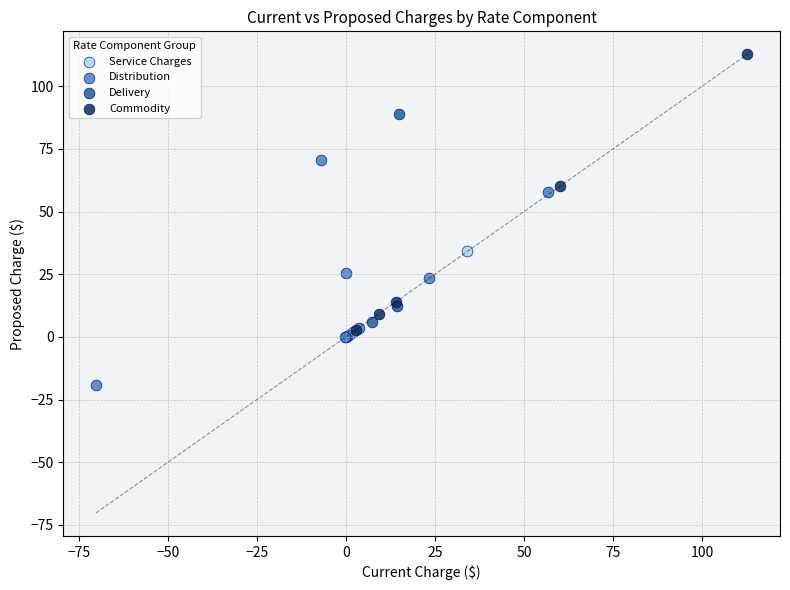

Which series reaches the maximum Y coordinate?

Commodity